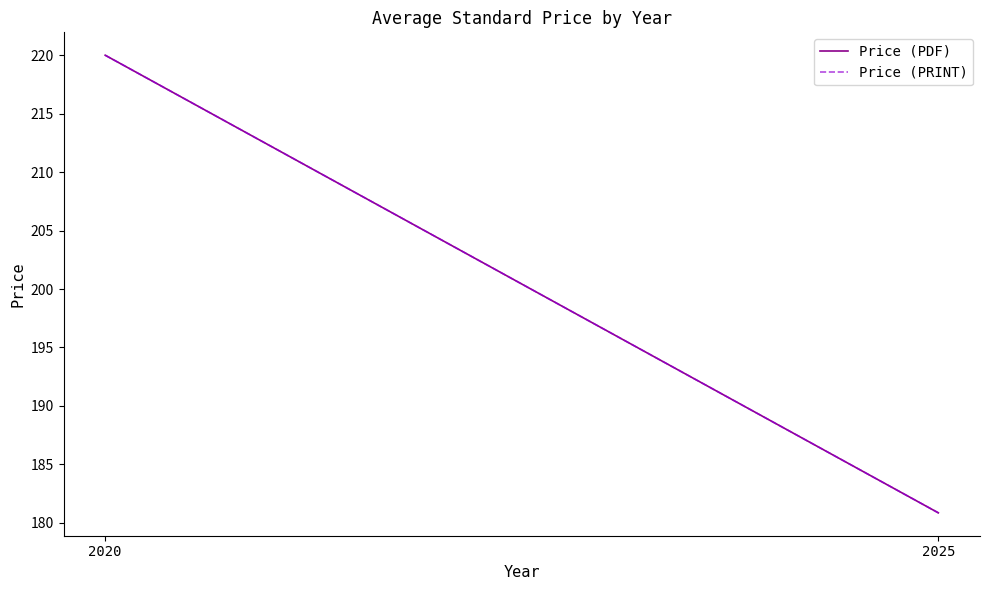

The Price (PDF) series shows 220.0 at 2020. True or false?

True